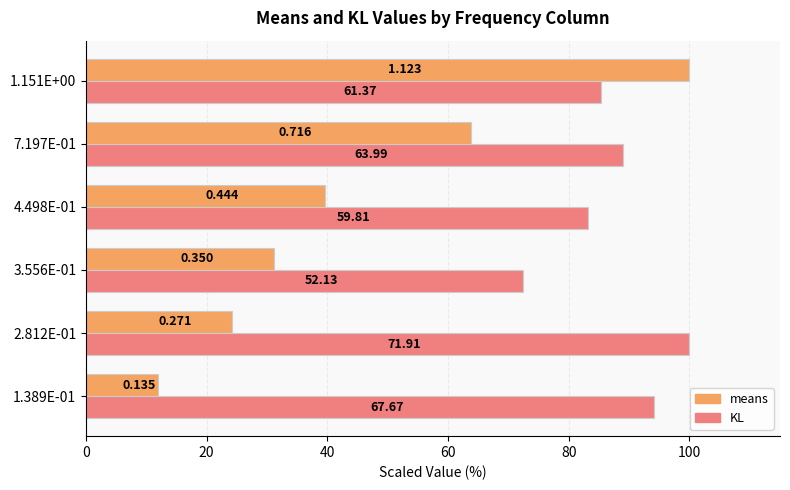

What are all the series names shown in the legend?

means, KL